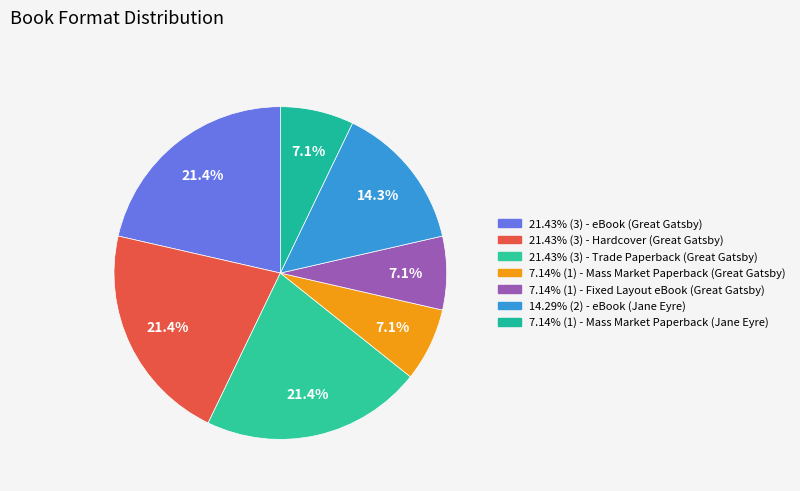

What is the smallest slice in the pie chart?

Mass Market Paperback (Great Gatsby)